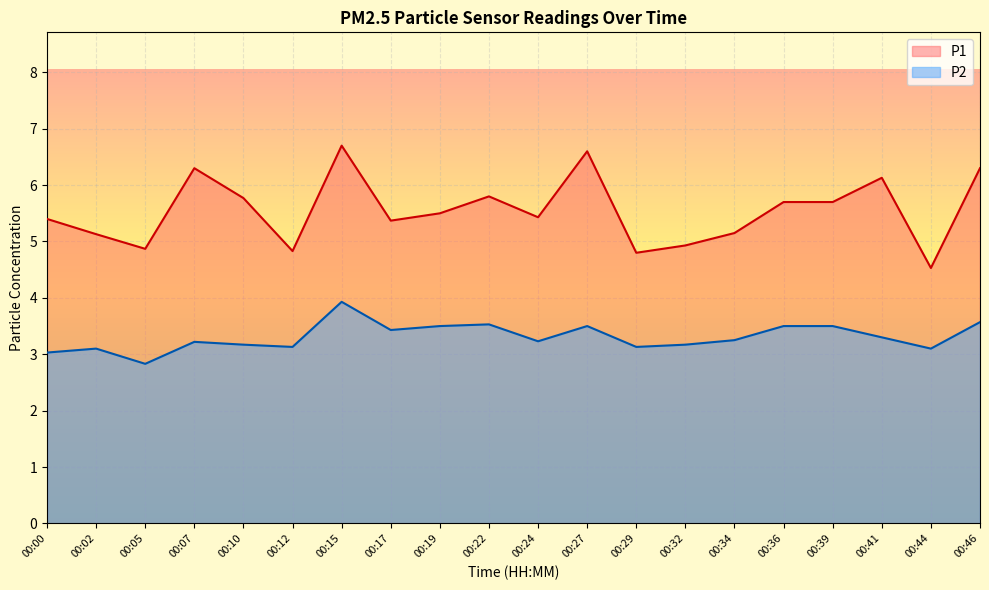

At which category does P1 reach its first local peak?

00:07